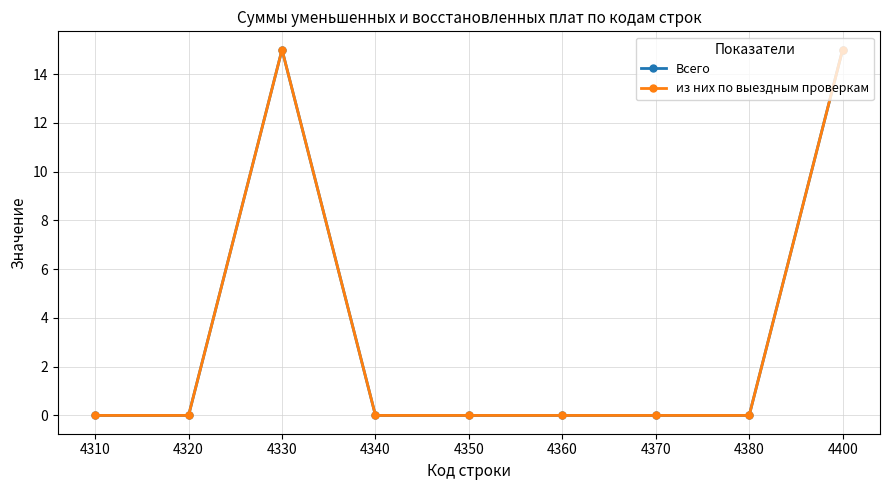

Between 4400 and 4360, which is larger?

4400